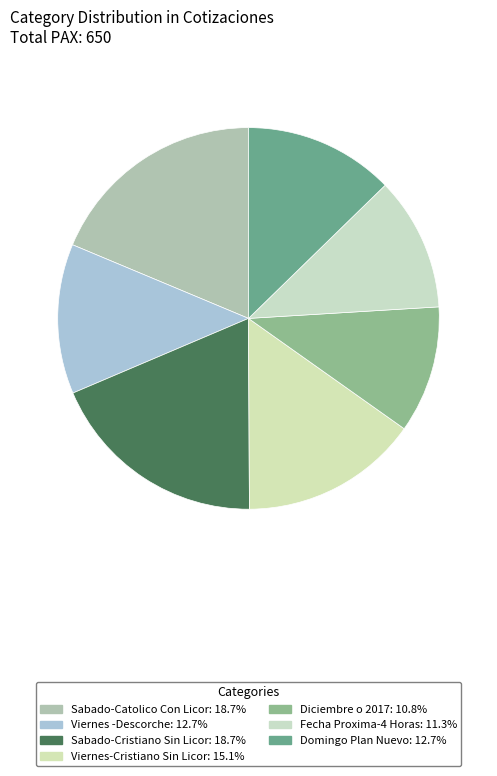

To the nearest percent, what portion does Fecha Proxima-4 Horas represent?

11%